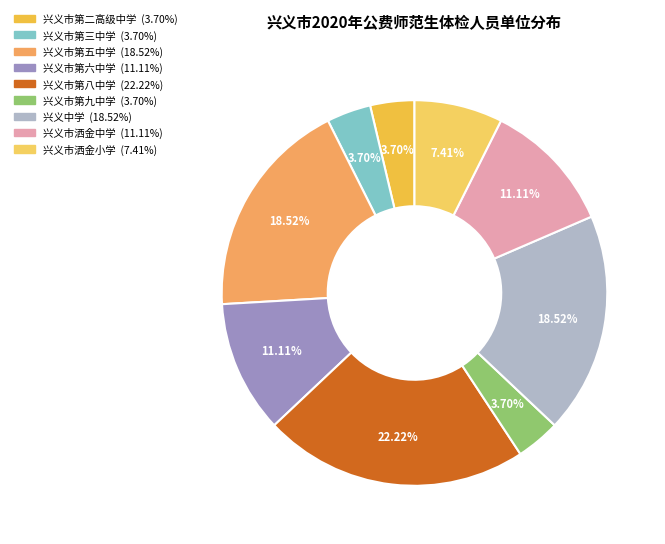

Does 兴义市洒金小学 account for over 50% of the chart?

No